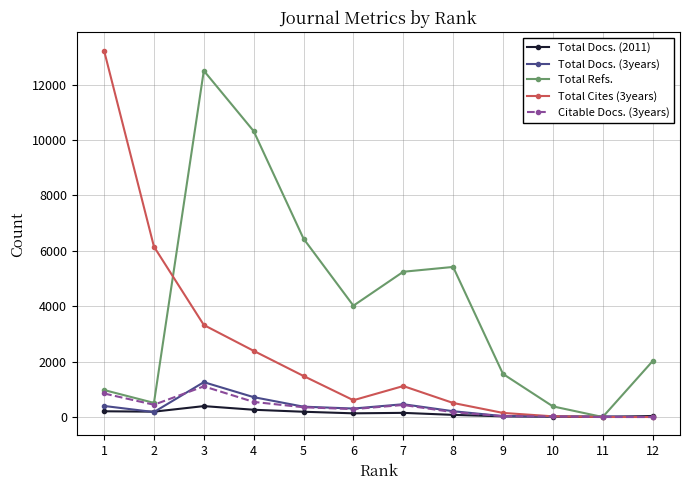

Which series has the largest range (max minus min)?

Total Cites (3years)